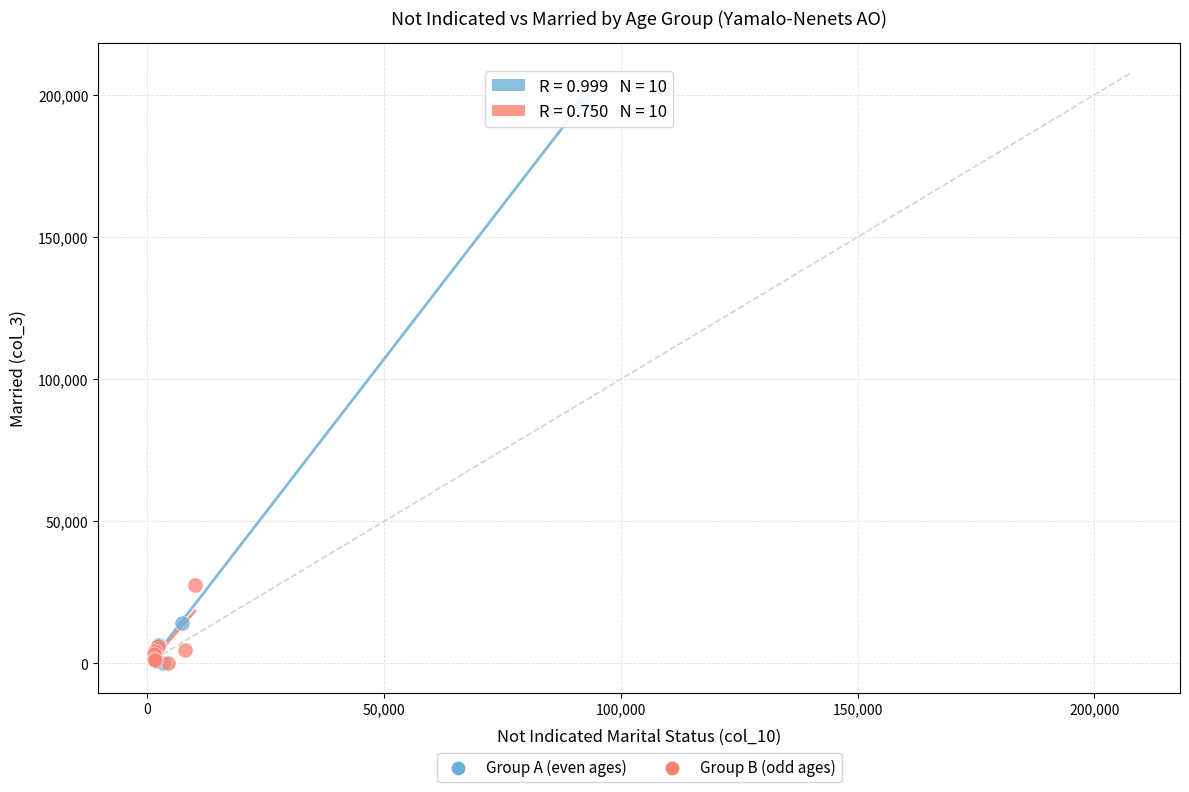

Which series contains the highest Y value?

Group A (even ages)